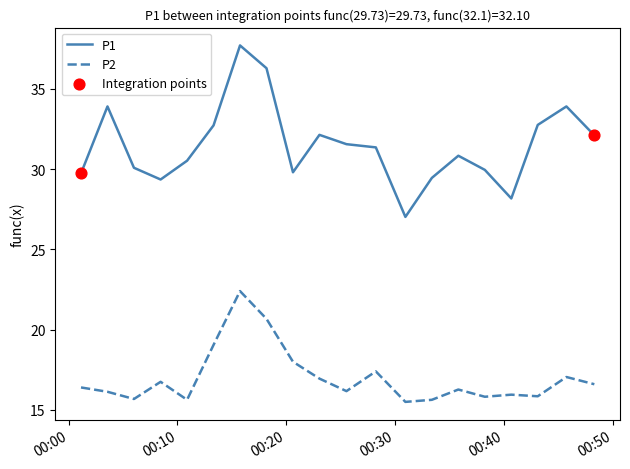

Which series has the largest range (max minus min)?

P1